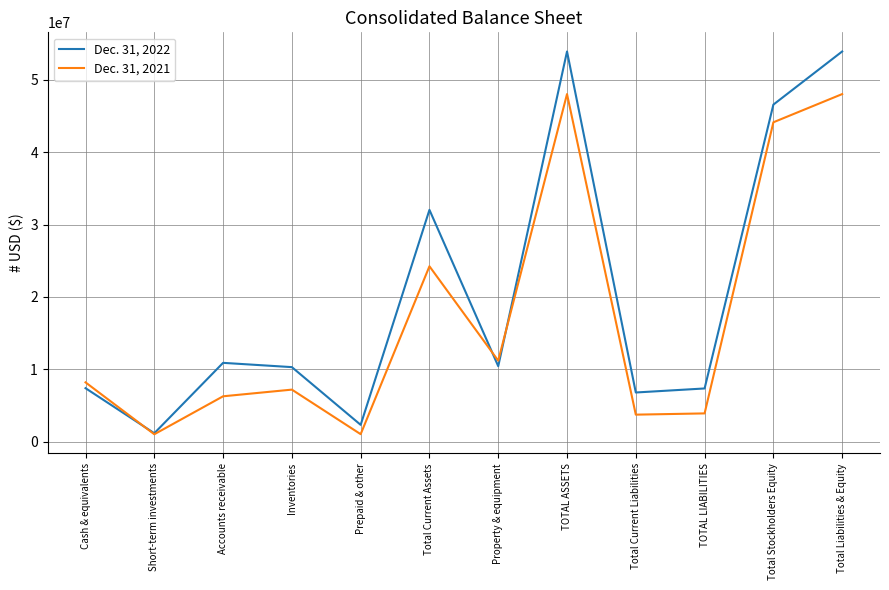

Is the value of Dec. 31, 2022 at Total Current Assets greater than the value of Dec. 31, 2021 at Property & equipment?

Yes